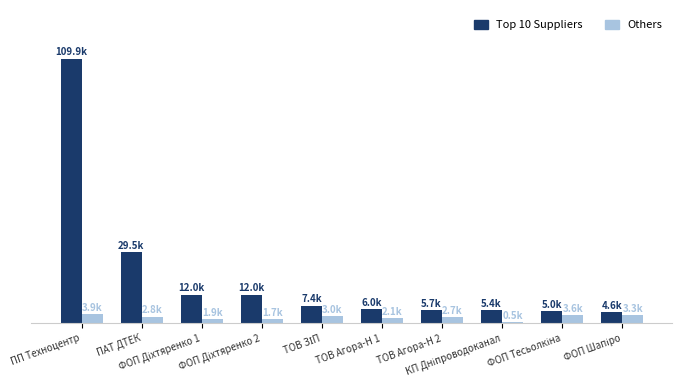

What is the difference between the Top 10 Suppliers values at ФОП Діхтяренко 2 and ФОП Тесьолкіна?

6994.0